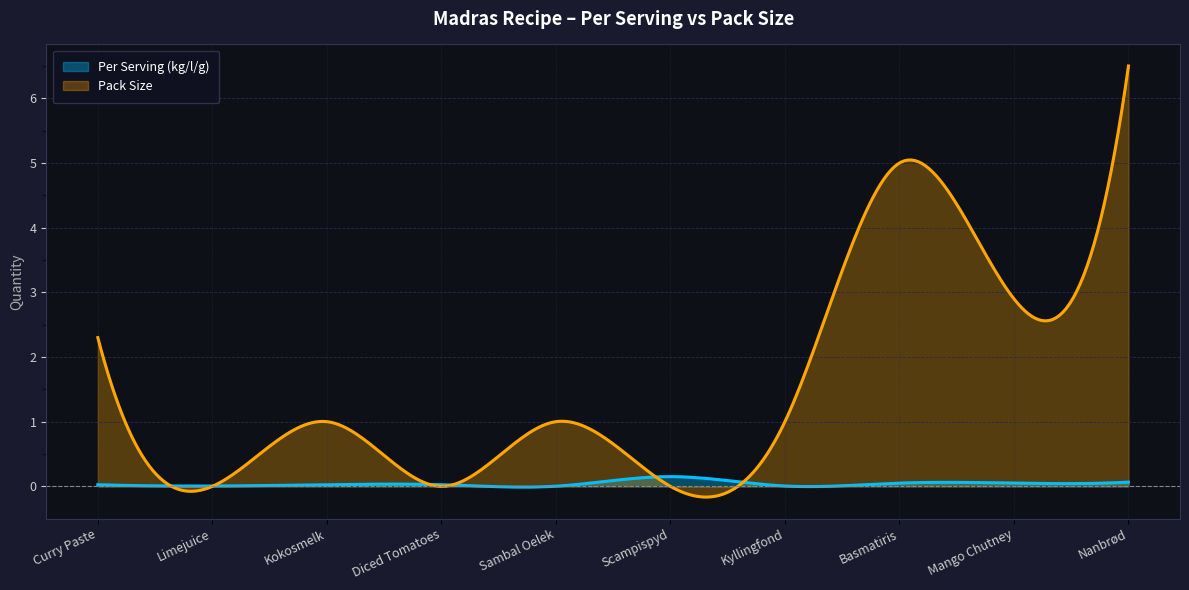

At which category does Per Serving (kg/l/g) reach its first local peak?

Scampispyd